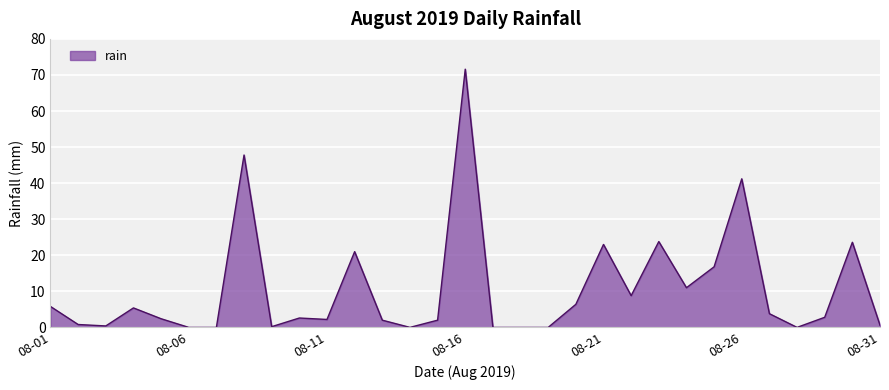

What is the maximum value shown in the chart?

71.6